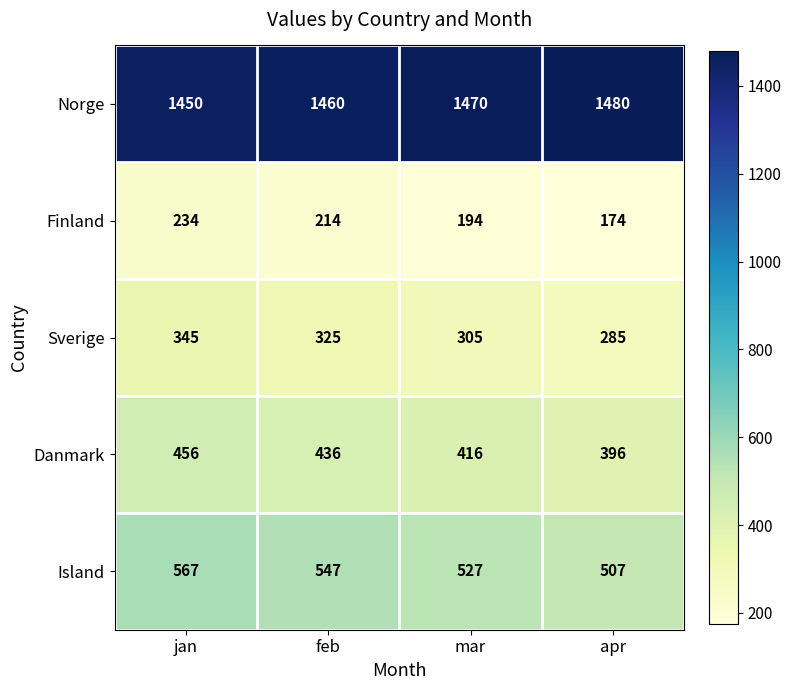

List the series in order of their peak value, lowest first.

Finland, Sverige, Danmark, Island, Norge